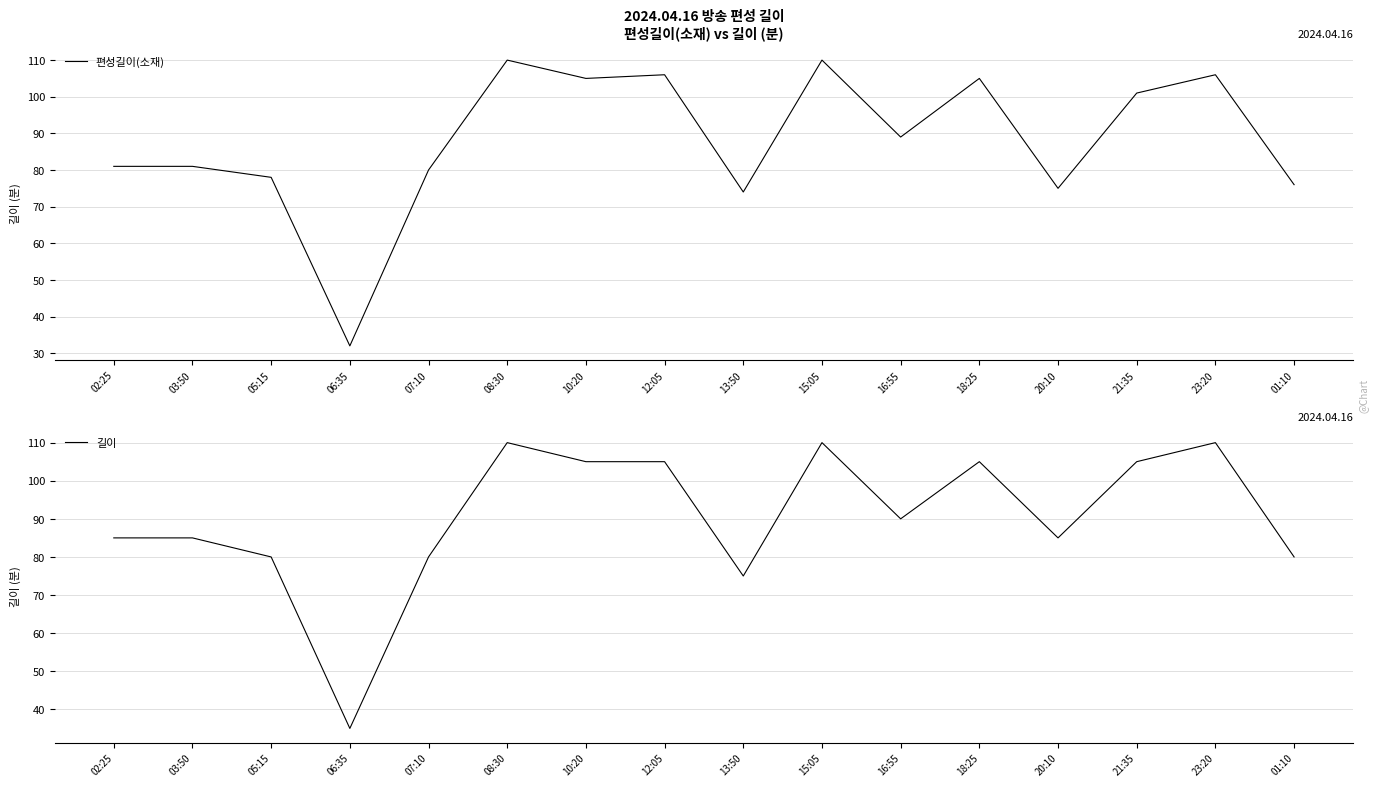

At which label does 길이 reach its minimum?

06:35